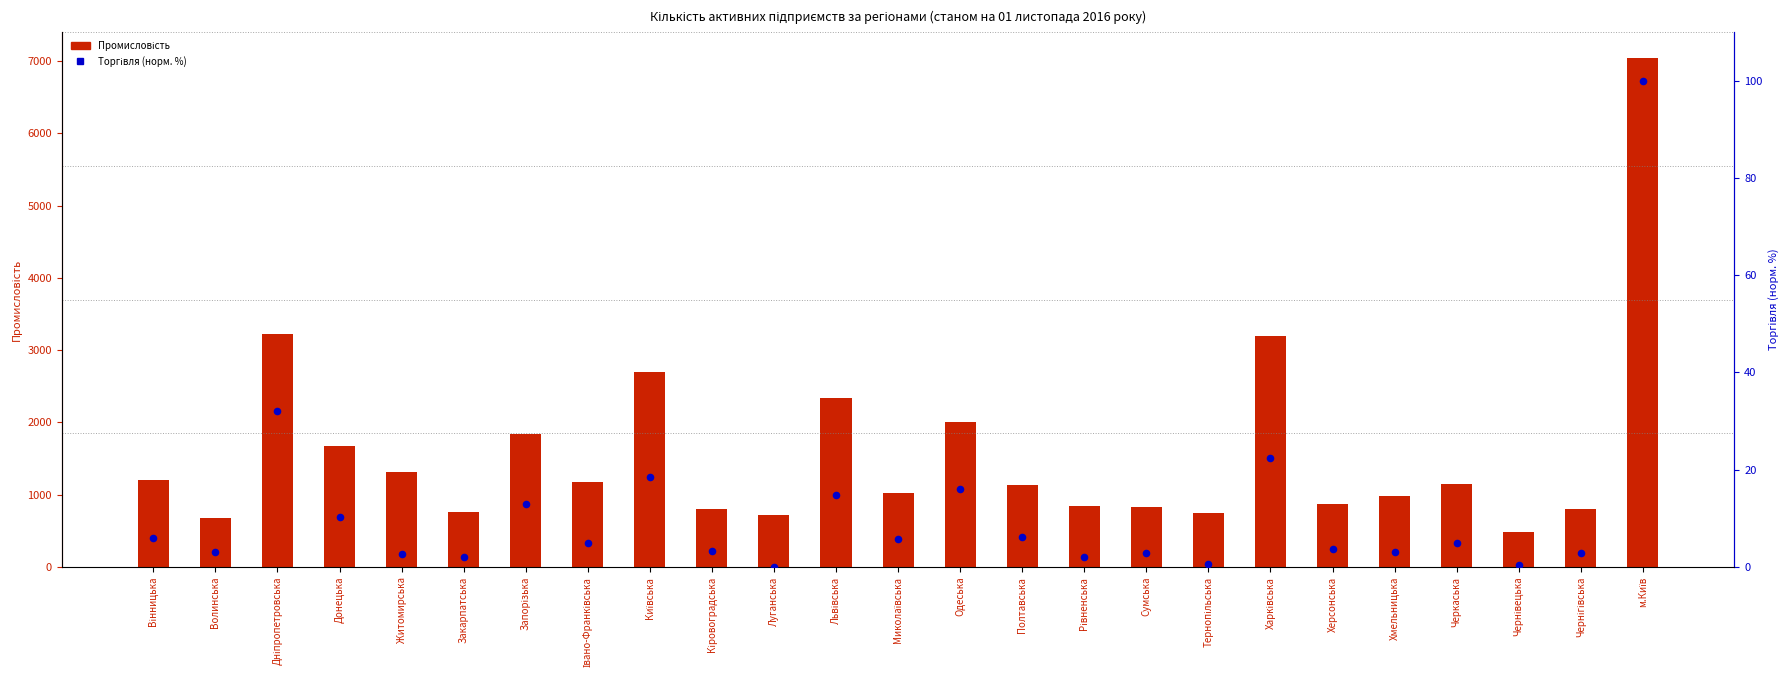

Which series has the widest spread of Y values?

Промисловість